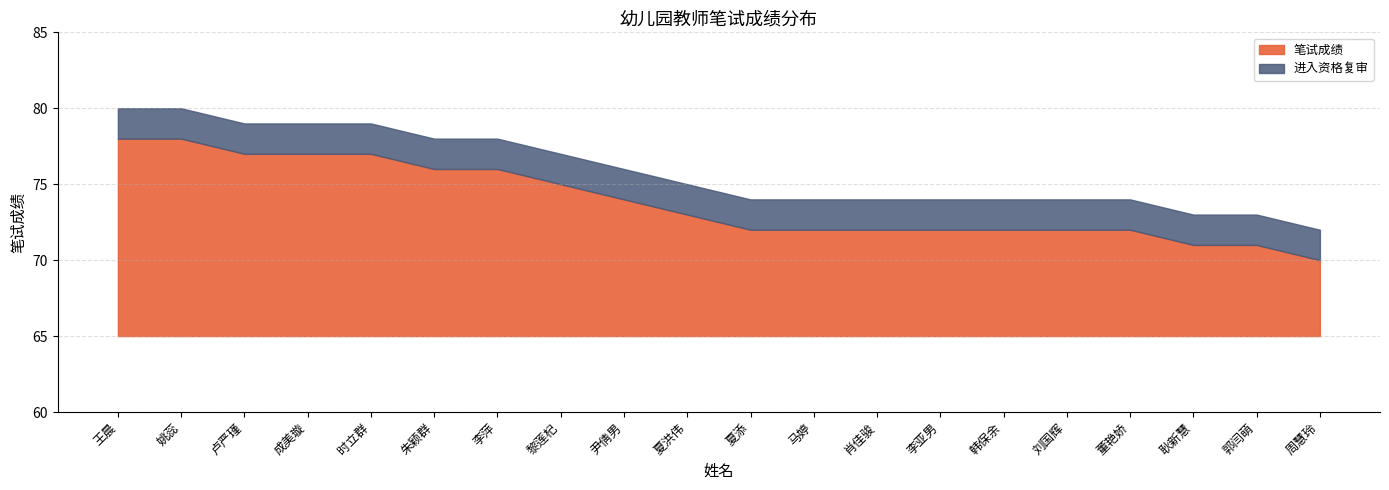

The value of 笔试成绩 at 韩保余 is 7. True or false?

True